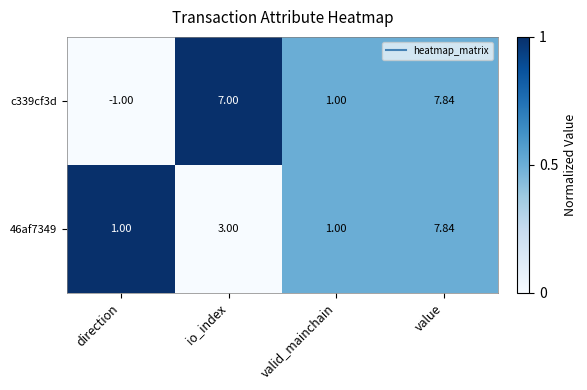

List the labels in order of c339cf3d value, largest first.

value, io_index, valid_mainchain, direction